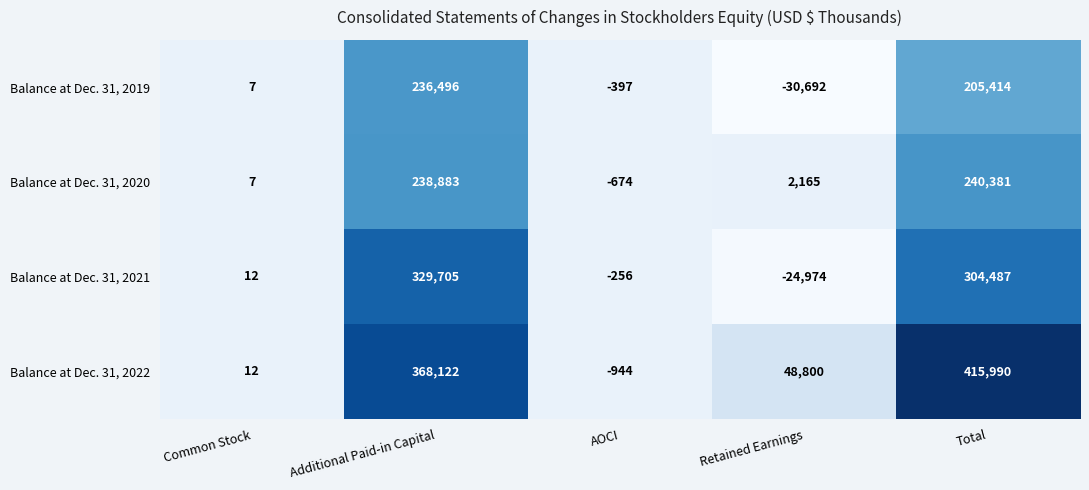

Reading left to right, extract all data points from this chart.

Balance at Dec. 31, 2019: Common Stock=7	Additional Paid-in Capital=236496	AOCI=-397	Retained Earnings=-30692	Total=205414
Balance at Dec. 31, 2020: Common Stock=7	Additional Paid-in Capital=238883	AOCI=-674	Retained Earnings=2165	Total=240381
Balance at Dec. 31, 2021: Common Stock=12	Additional Paid-in Capital=329705	AOCI=-256	Retained Earnings=-24974	Total=304487
Balance at Dec. 31, 2022: Common Stock=12	Additional Paid-in Capital=368122	AOCI=-944	Retained Earnings=48800	Total=415990